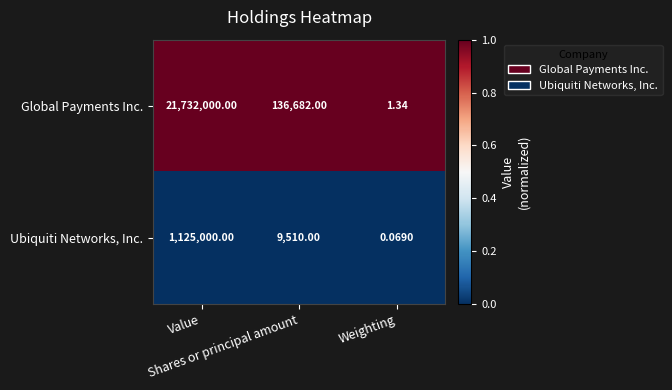

Which series has the largest total across all categories?

Global Payments Inc.